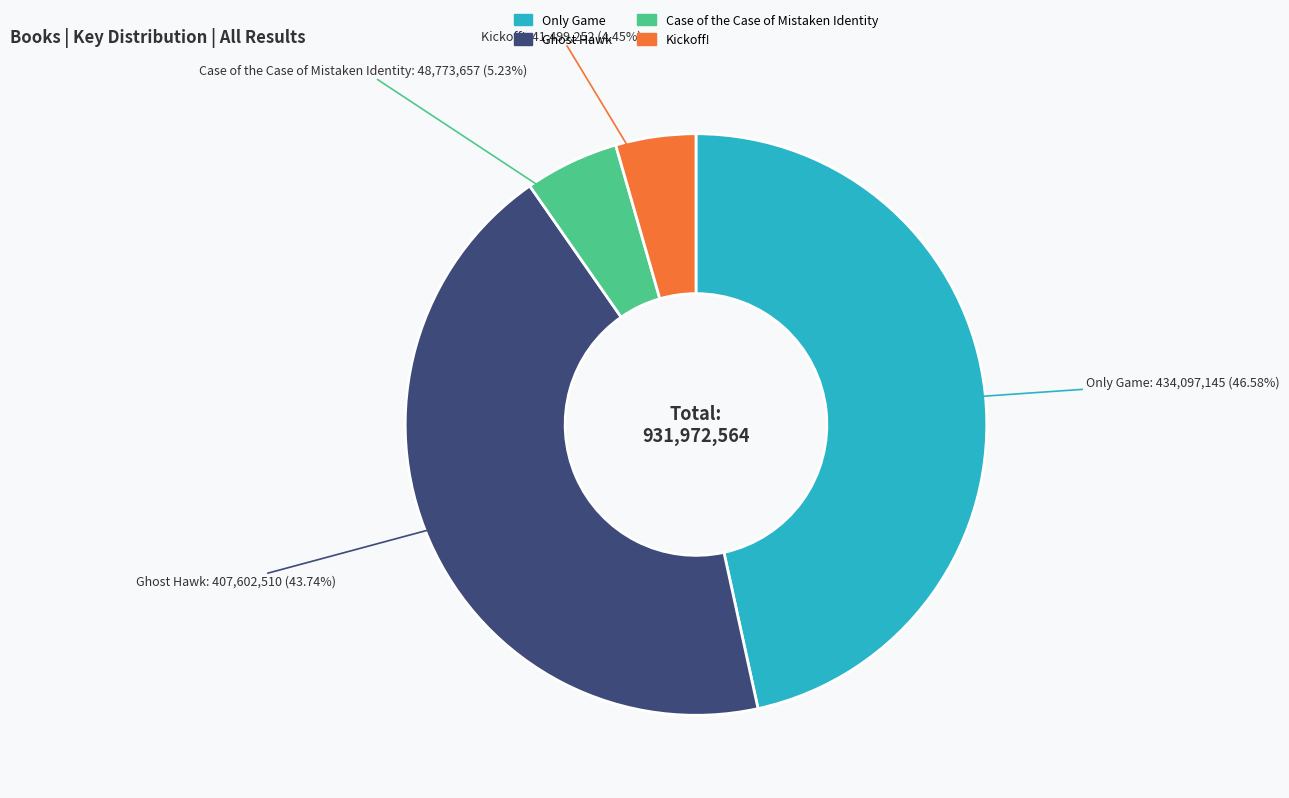

True or false: Kickoff! accounts for 13% of the total.

False